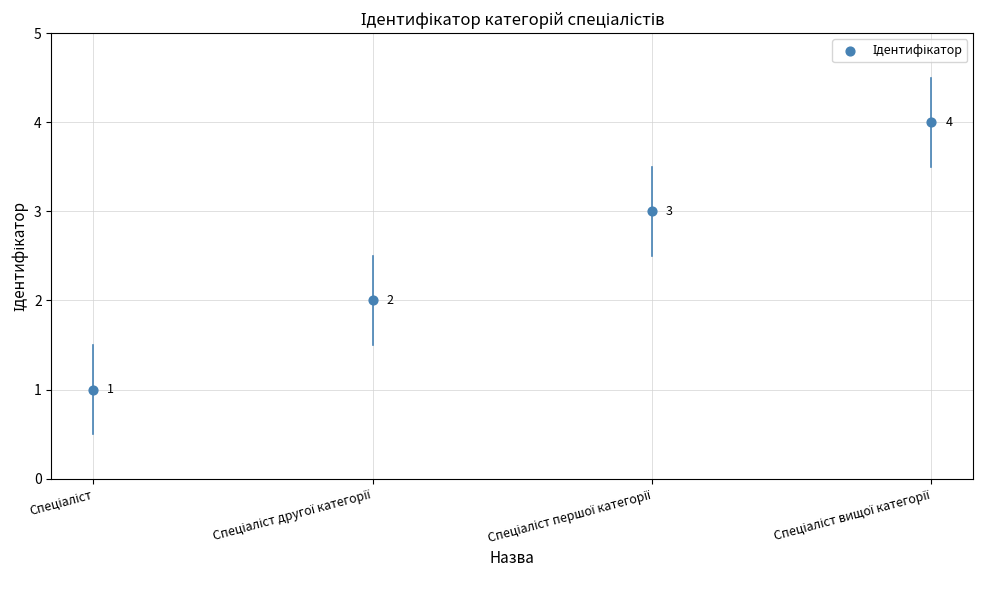

What is the range of Y values (max minus min)?

3